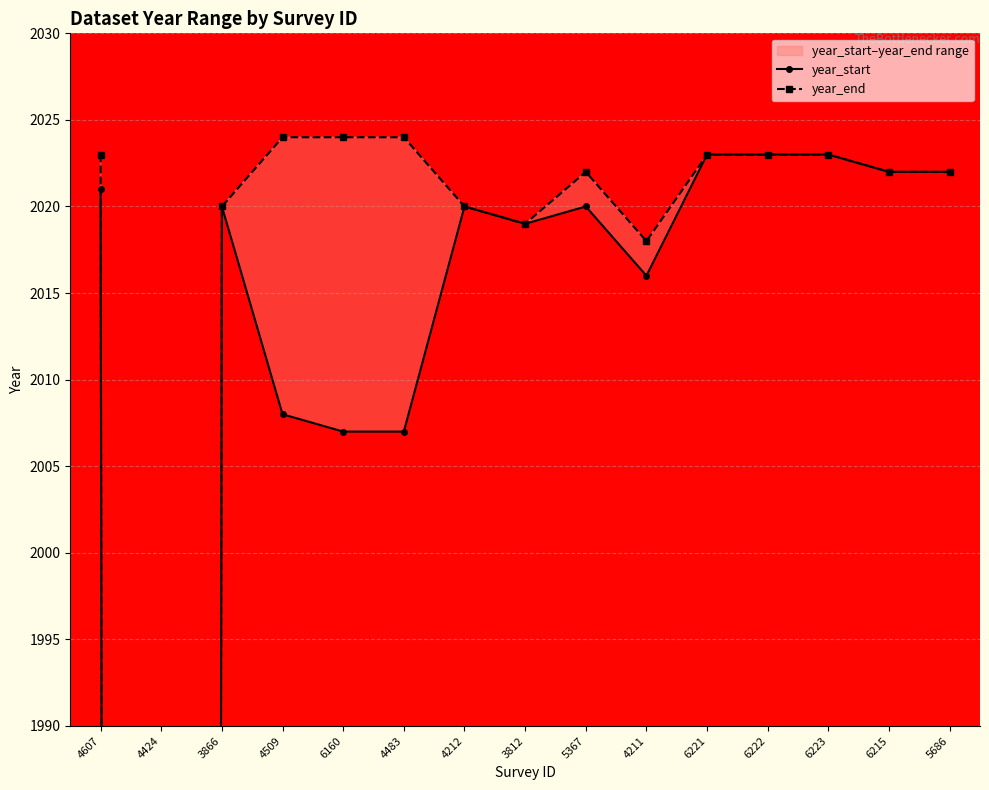

List the labels in order of year_end value, largest first.

4509, 6160, 4483, 4607, 6221, 6222, 6223, 5367, 6215, 5686, 3866, 4212, 3812, 4211, 4424